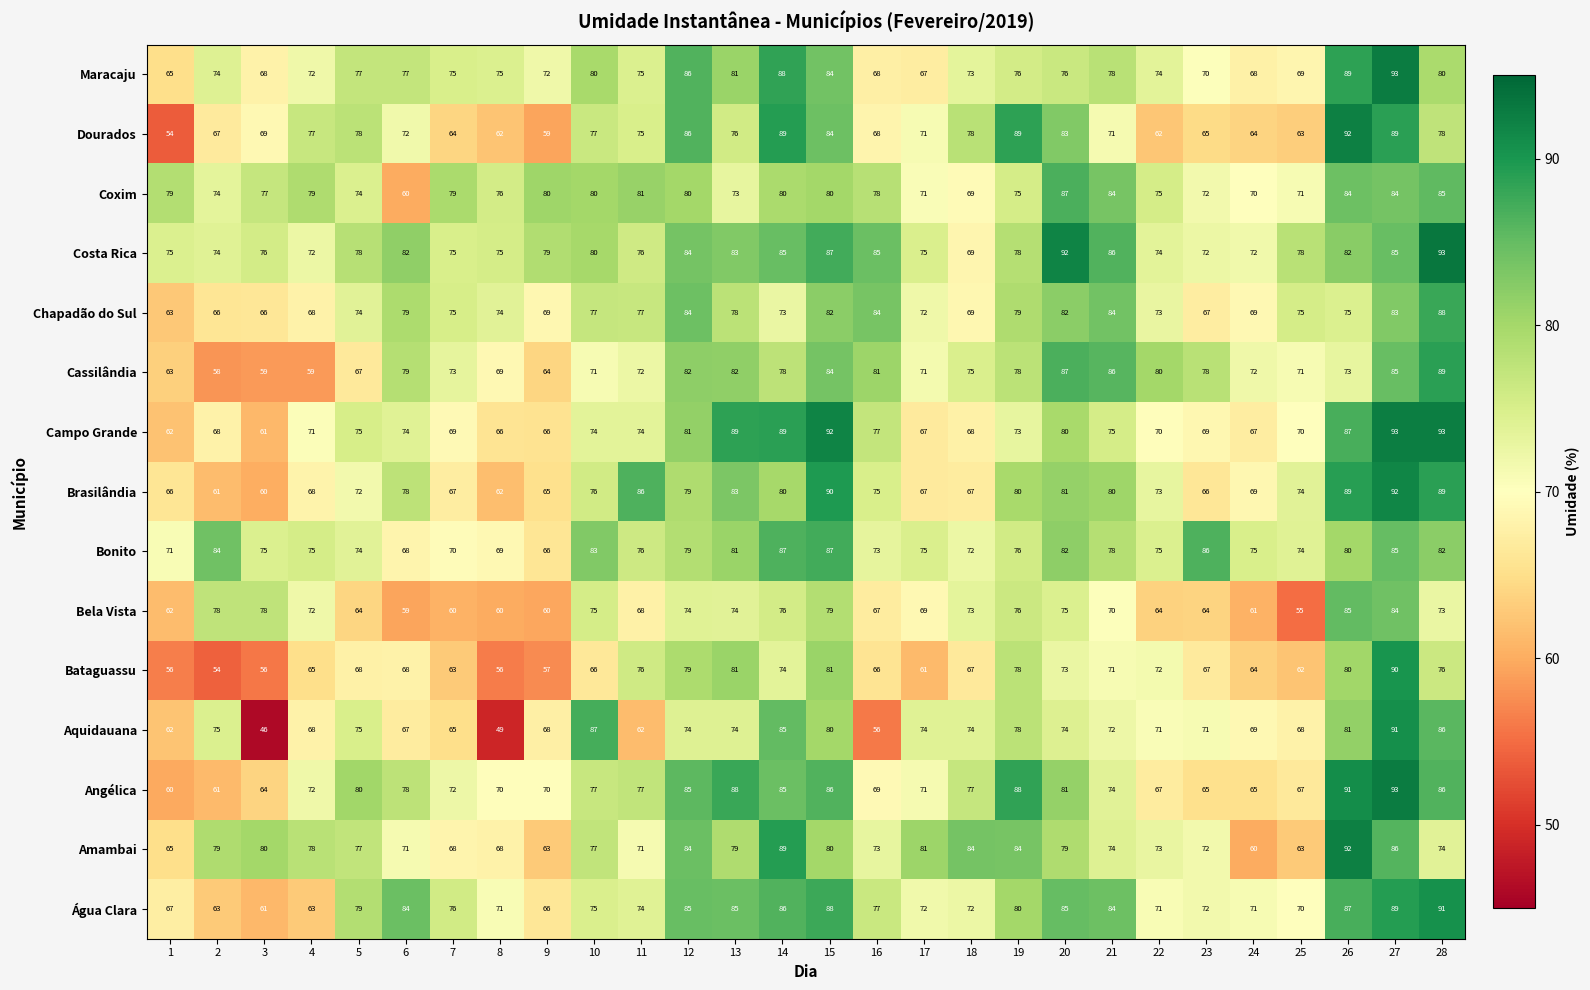

The value of Angélica at 12 is 21. True or false?

False